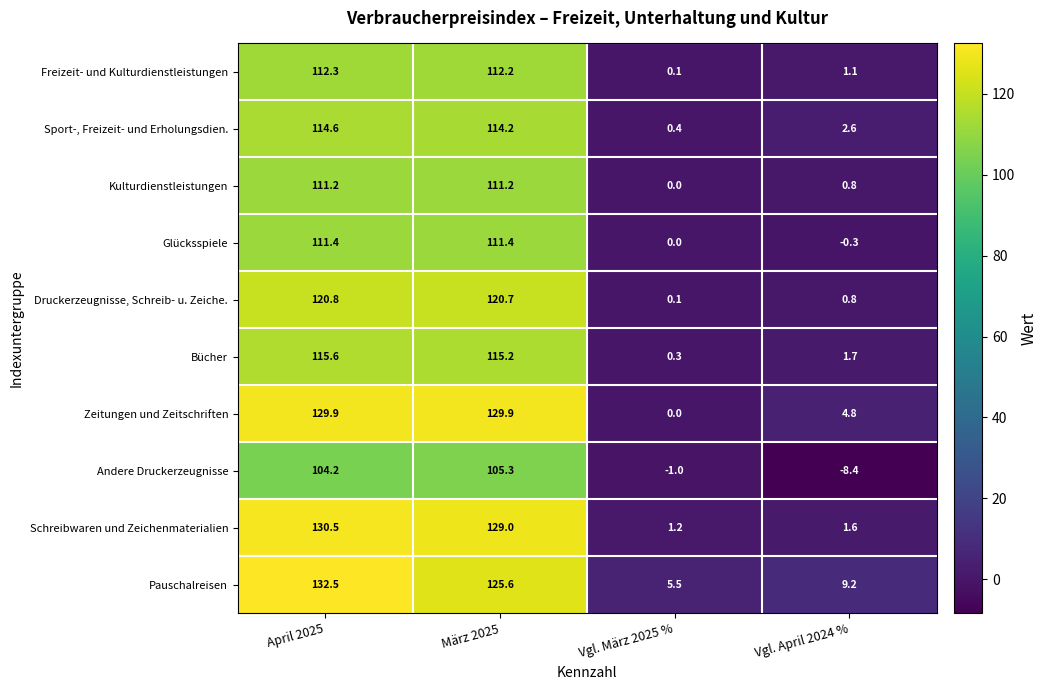

What is the total value across all series at Vgl. März 2025 %?

6.6